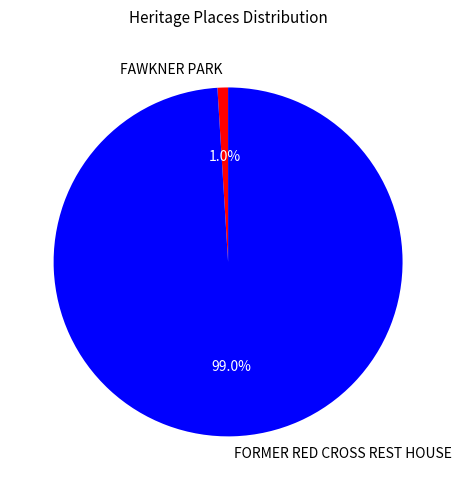

To the nearest percent, what portion does FORMER RED CROSS REST HOUSE represent?

99%